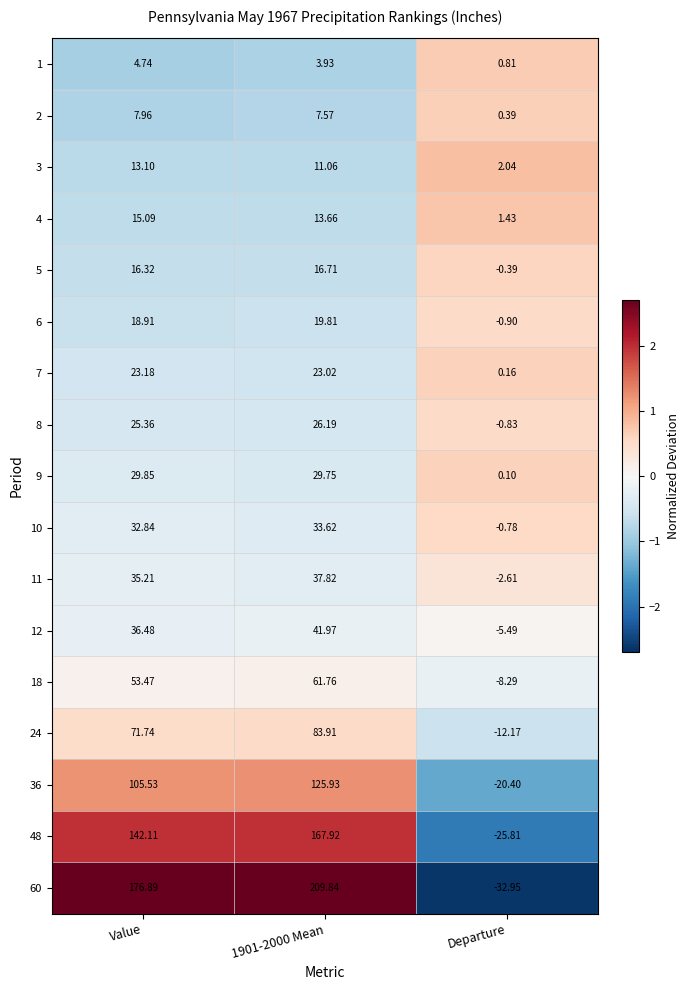

Which category has the highest value in the 7 series?

Value